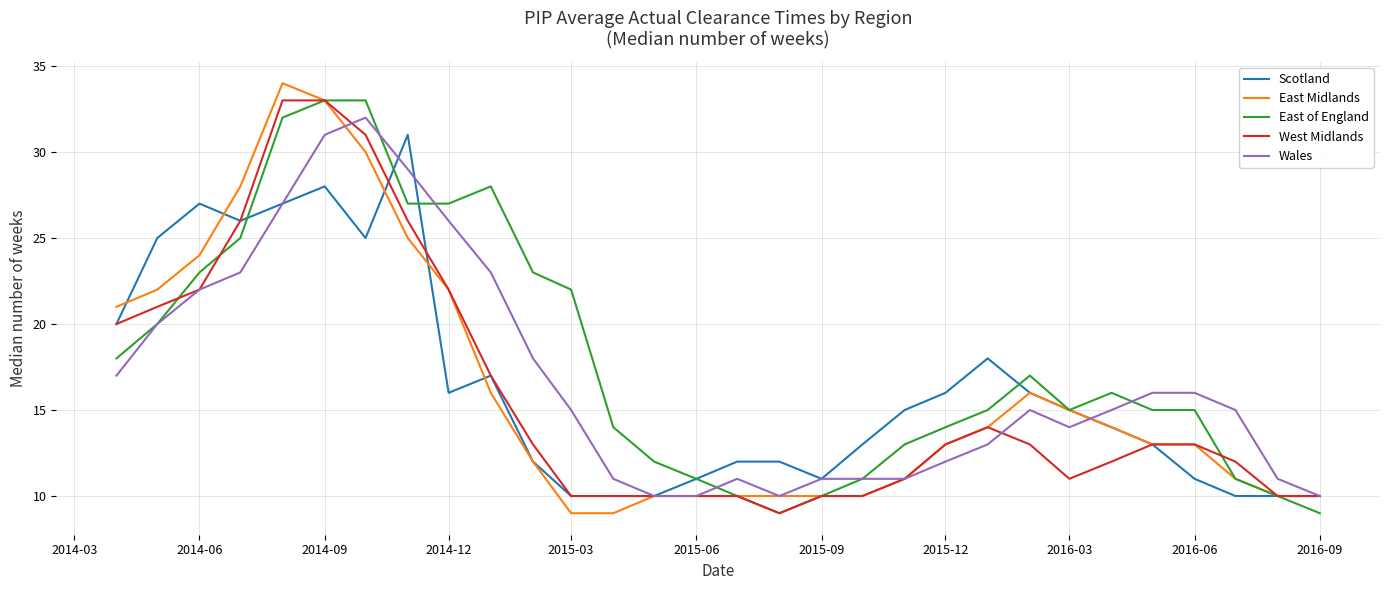

What is the maximum value shown in the chart?

34